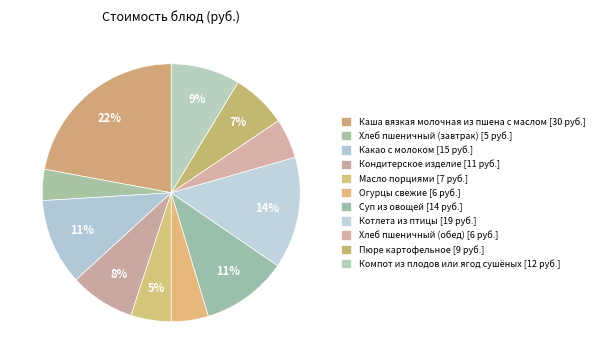

What portion of the pie excludes Компот из плодов или ягод сушёных?

91.3%